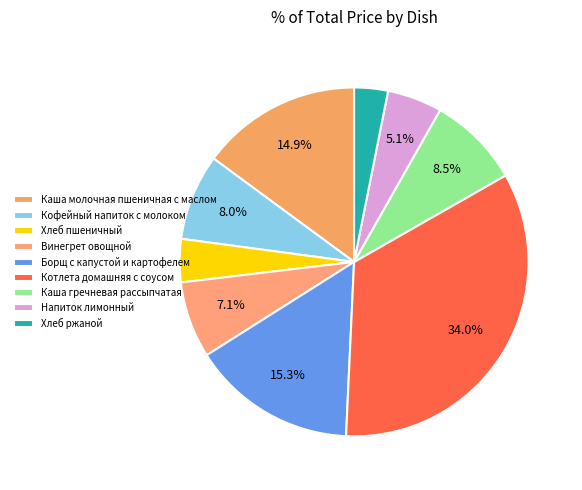

What is the ratio of the value at Напиток лимонный to the value at Борщ с капустой и картофелем?

0.3